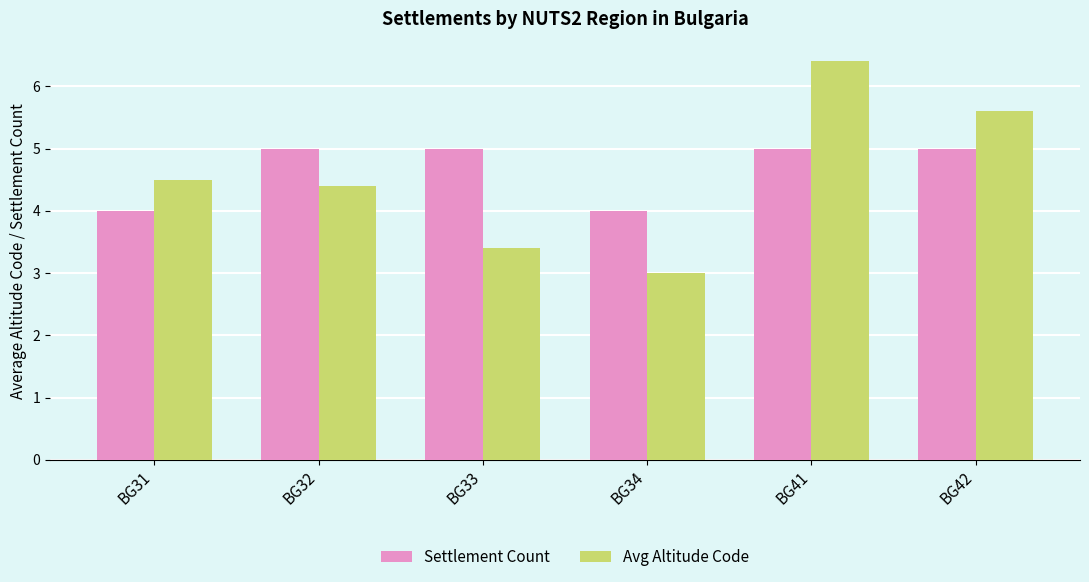

How many bars are there in each group?

2